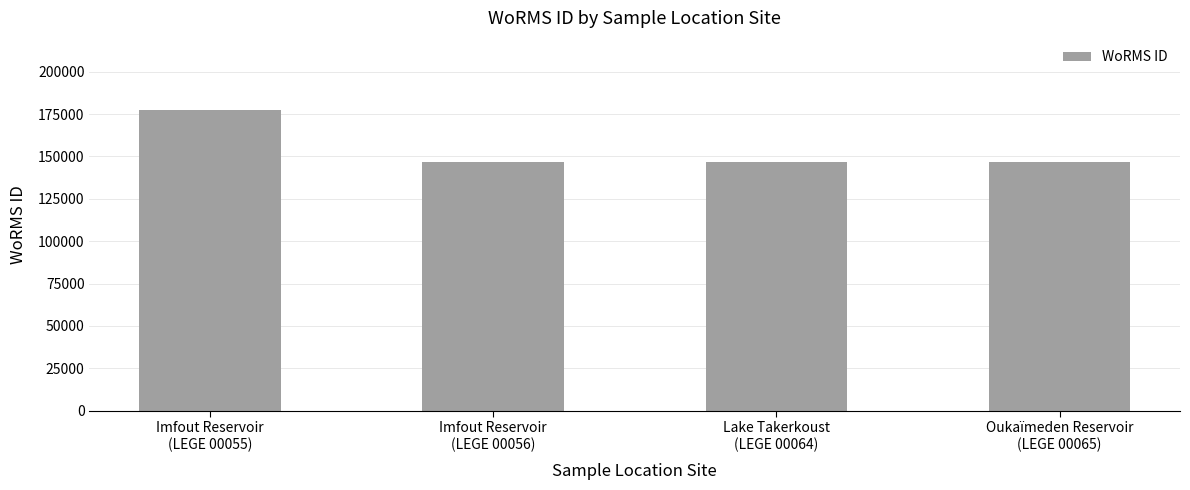

True or false: the data shows 146690 at Imfout Reservoir
(LEGE 00056).

True